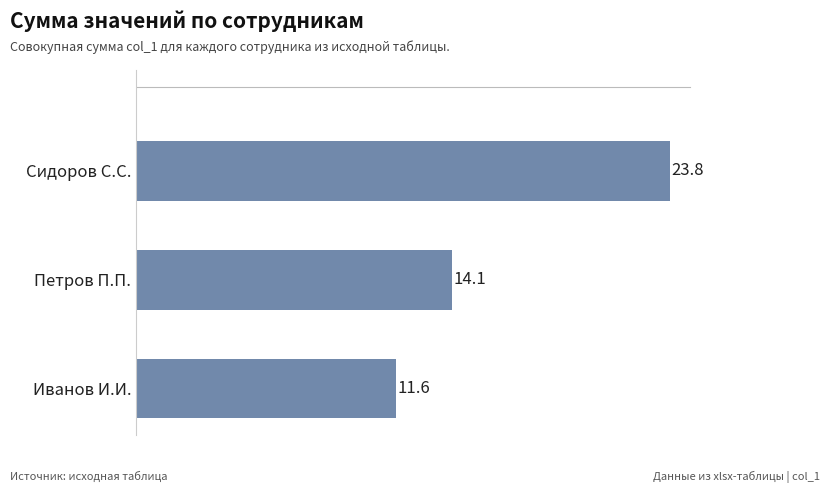

What value does the data have at Иванов И.И.?

11.6